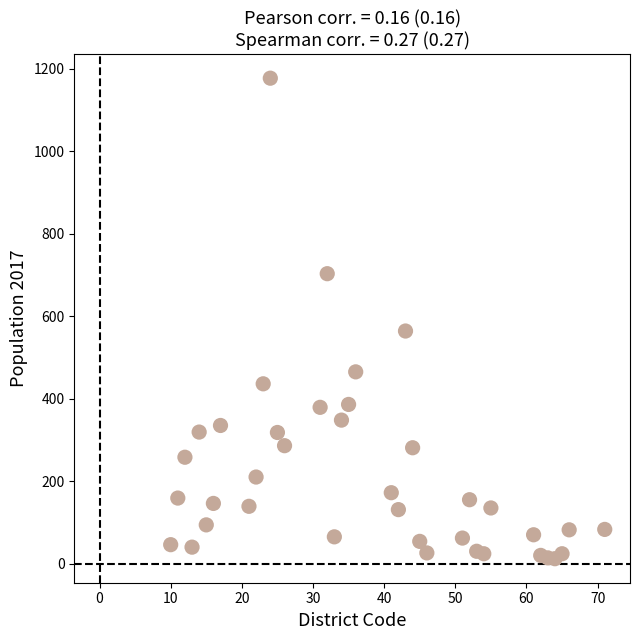

What is the range of X values (max minus min)?

61